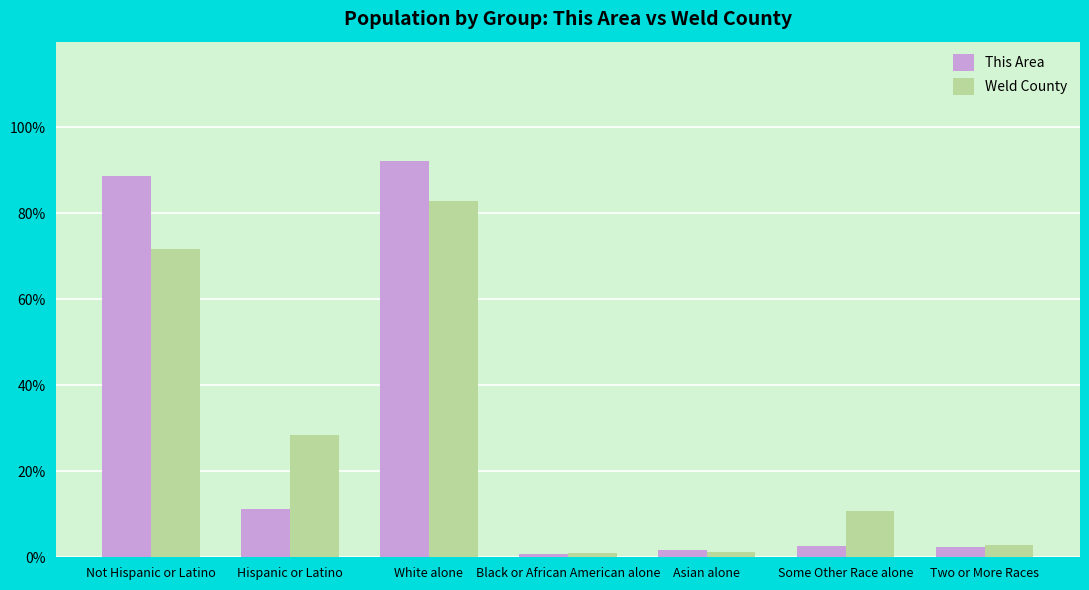

Does the chart contain stacked bars?

No